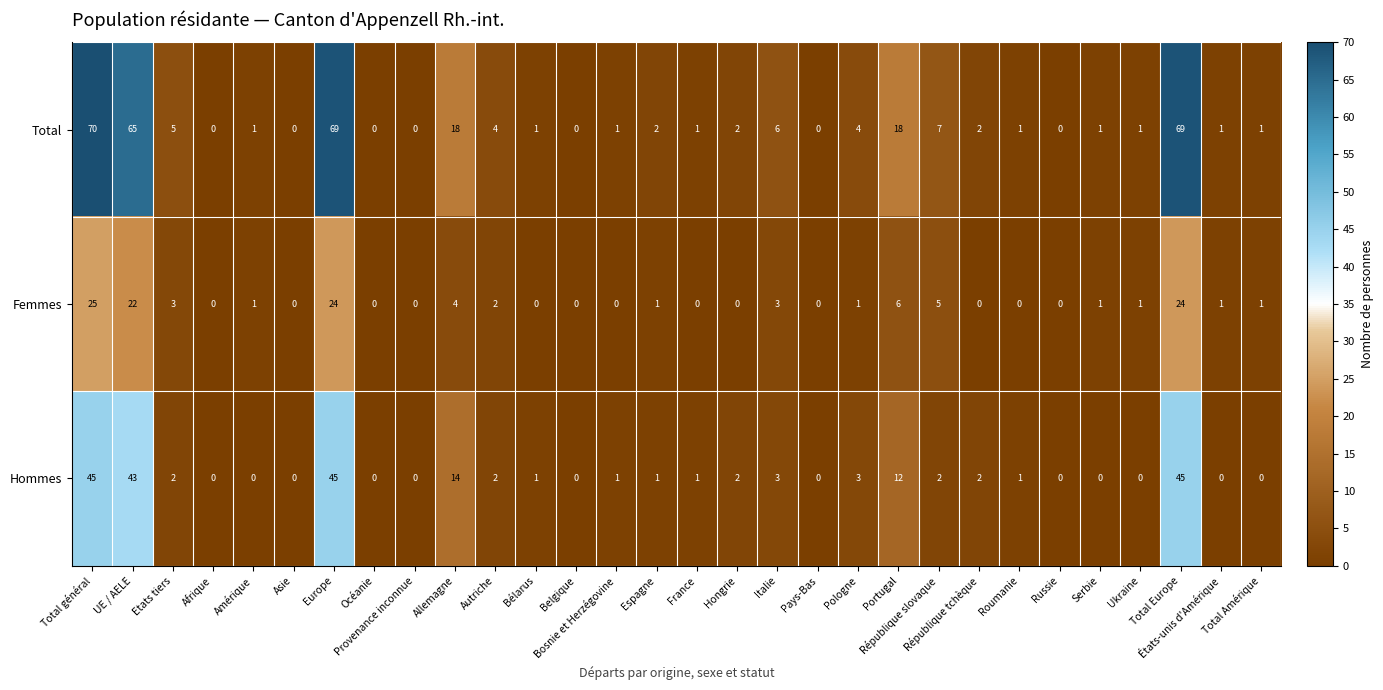

What is the highest value of the Total series?

70